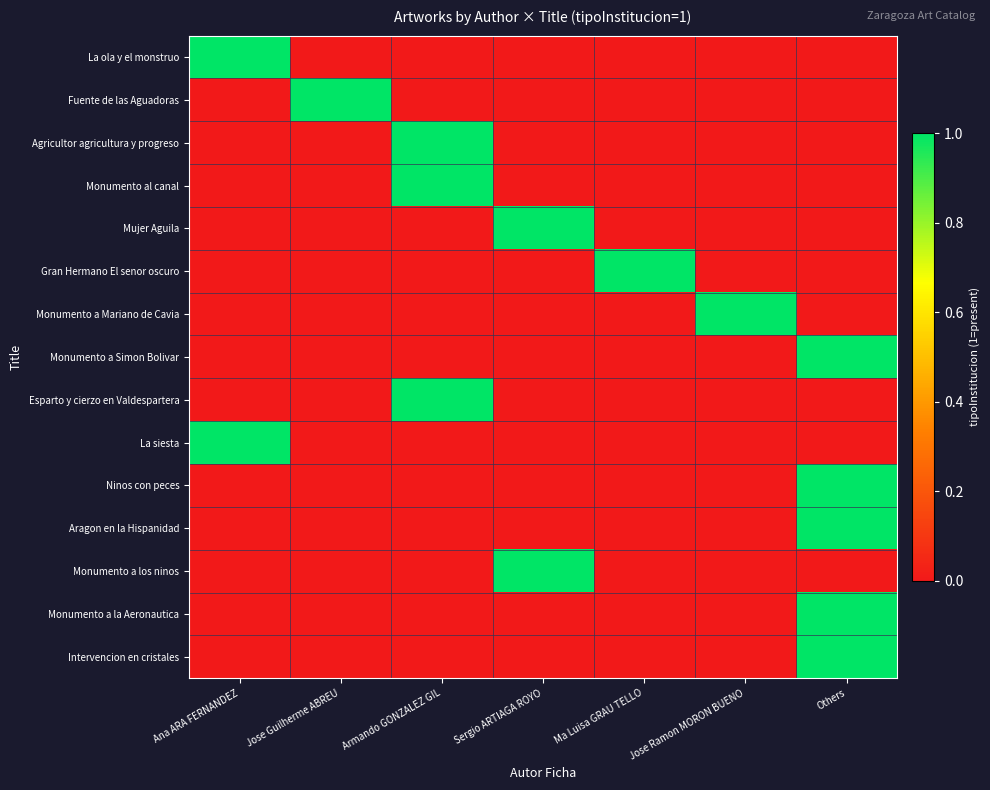

What is the total value across all series at Ana ARA FERNANDEZ?

2